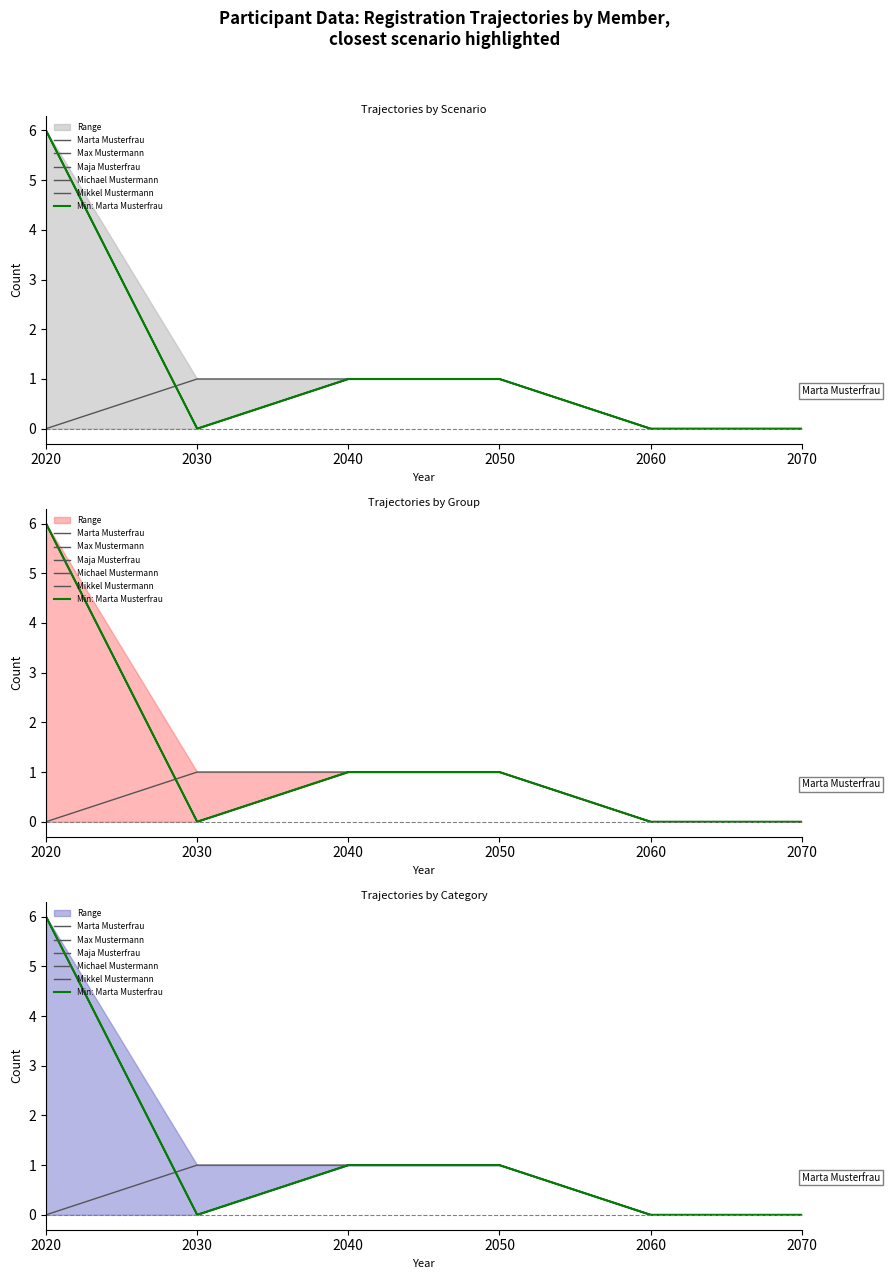

List the labels in order of Marta Musterfrau value, largest first.

2020, 2040, 2050, 2030, 2060, 2070